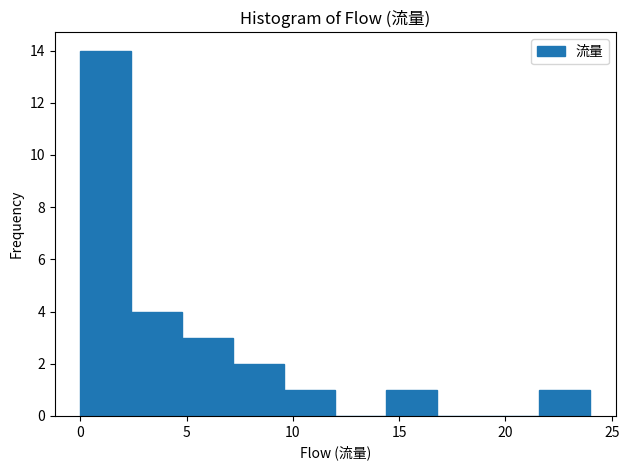

Reading left to right, transcribe this chart: for each bar, give the range it covers on the x-axis and its height. Neither the bar edges nor the heights are printed on the chart, so give them approximately, as read against the axes.

0.0 to 2.4: 14
2.4 to 4.8: 4
4.8 to 7.2: 3
7.2 to 9.6: 2
9.6 to 12.0: 1
12.0 to 14.4: 0
14.4 to 16.8: 1
16.8 to 19.2: 0
19.2 to 21.6: 0
21.6 to 24.0: 1